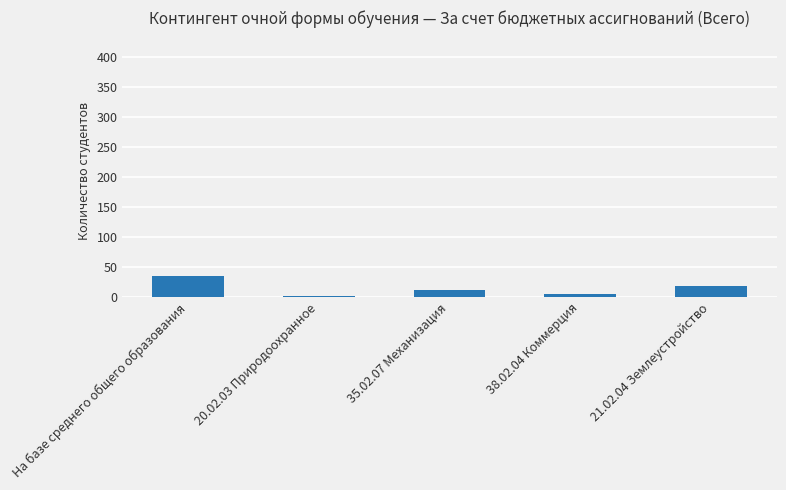

Reading right to left, extract all data points from this chart.

21.02.04 Землеустройство=18	38.02.04 Коммерция=5	35.02.07 Механизация=11	20.02.03 Природоохранное=1	На базе среднего общего образования=35